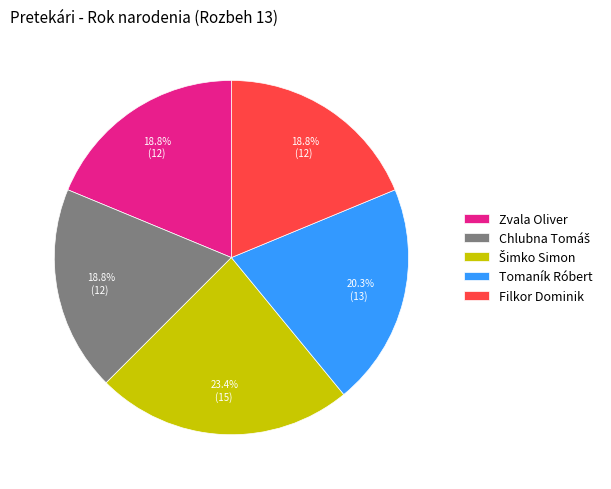

Is the sum of Filkor Dominik and Zvala Oliver greater than half?

No